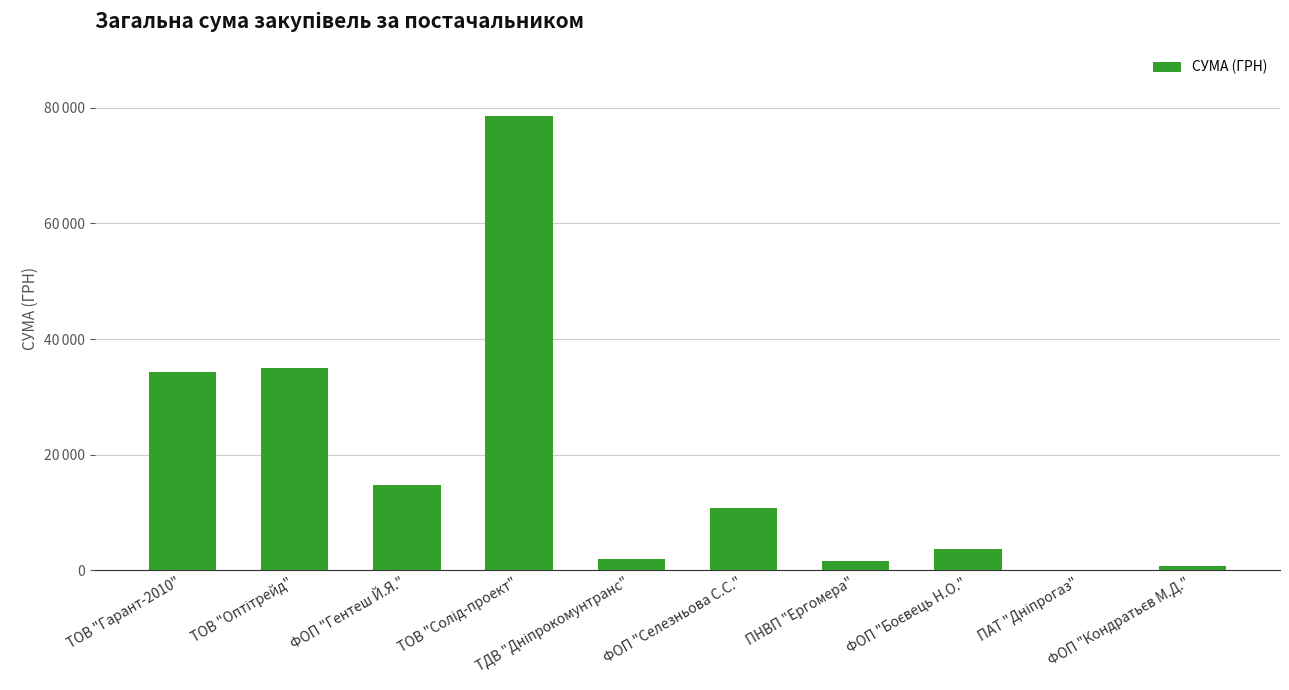

The value at ТОВ "Оптітрейд" is 20861.3. True or false?

False